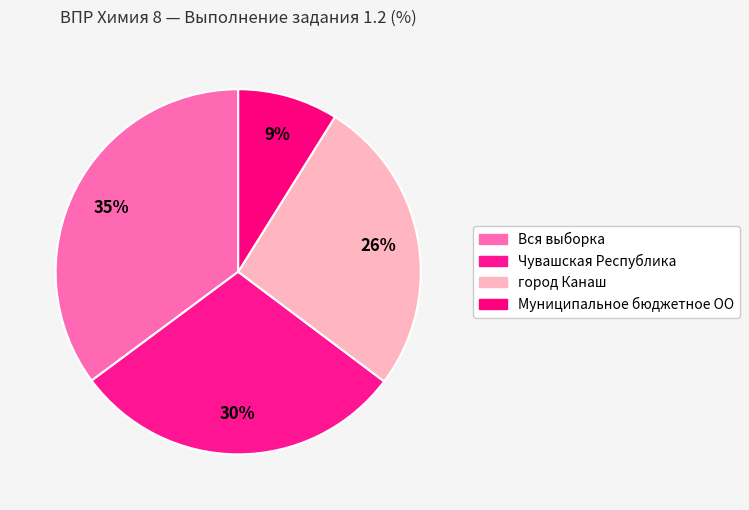

Is there a majority slice in this chart?

No